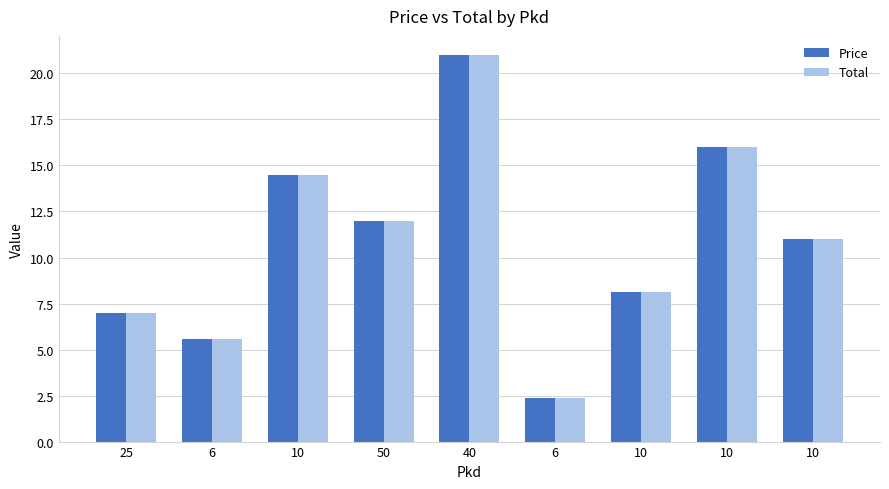

How many bars are there in total?

18